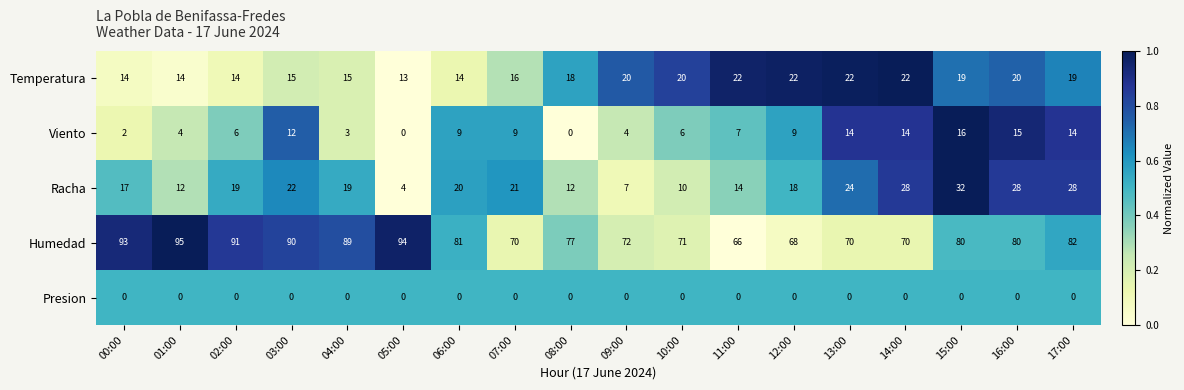

Is the value of Presion at 00:00 greater than the value of Racha at 04:00?

No